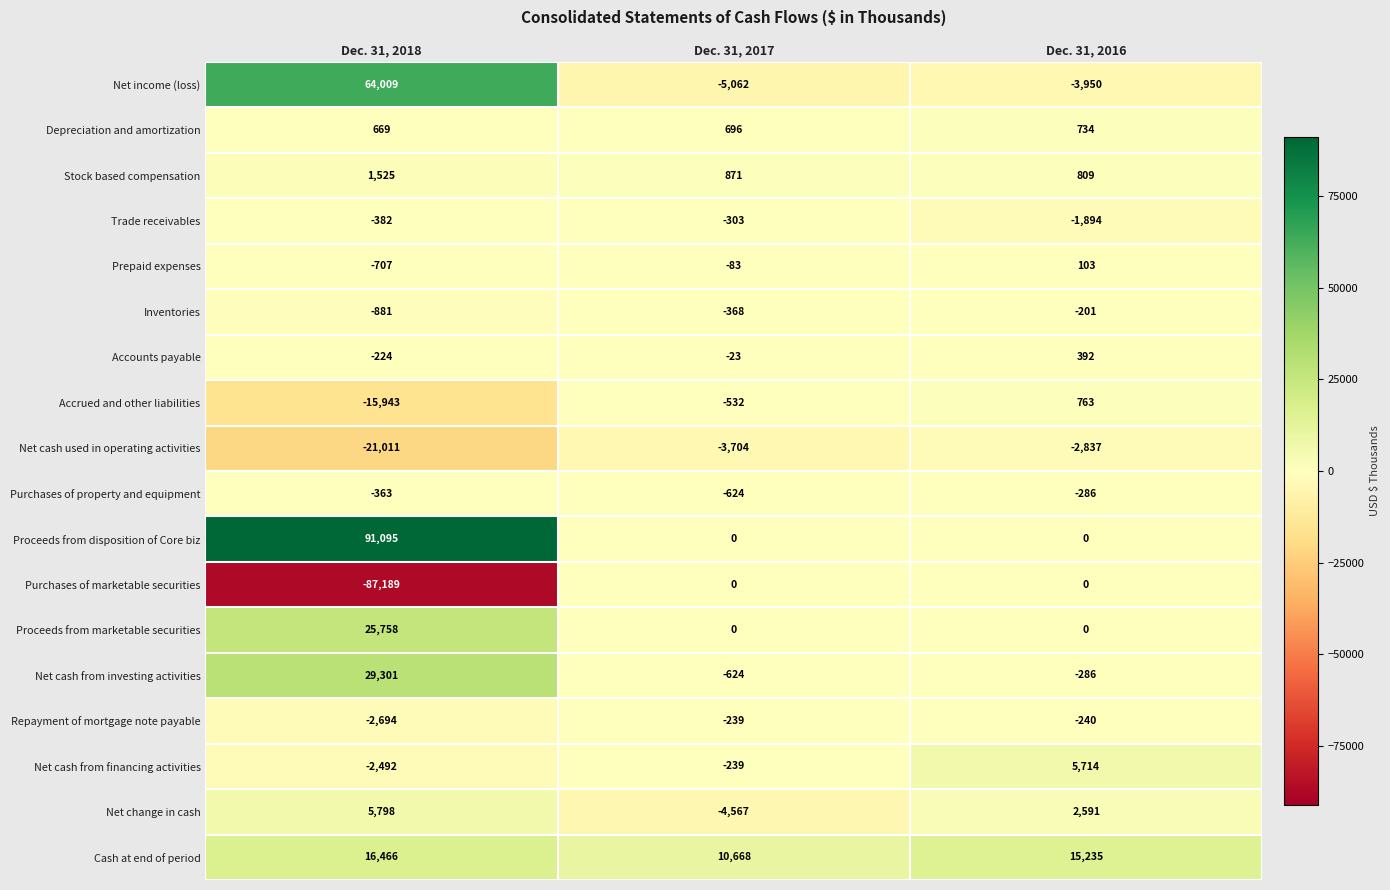

Which series has the widest spread of values?

Proceeds from disposition of Core biz